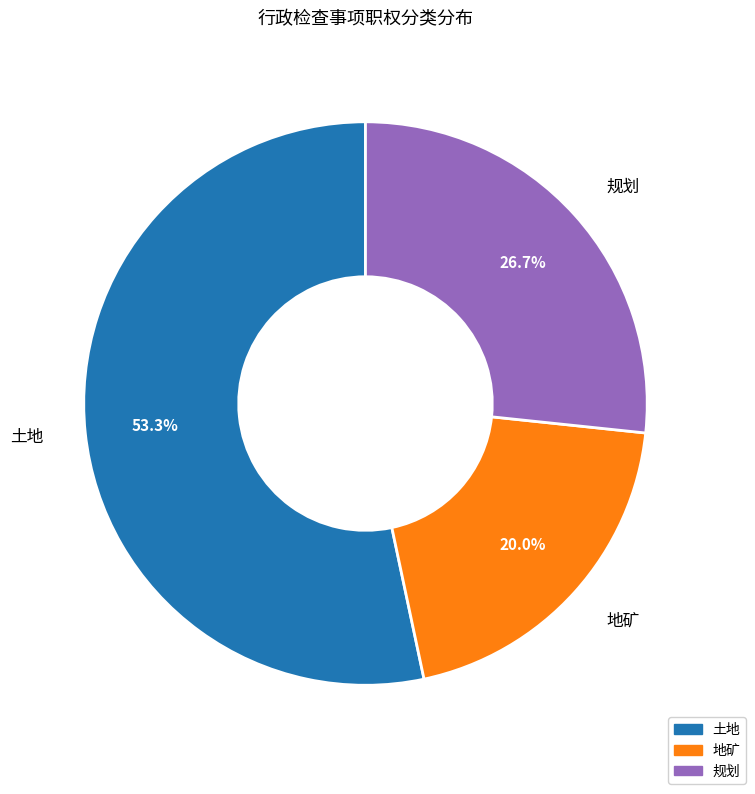

The 土地 slice represents 53% of the pie. True or false?

True